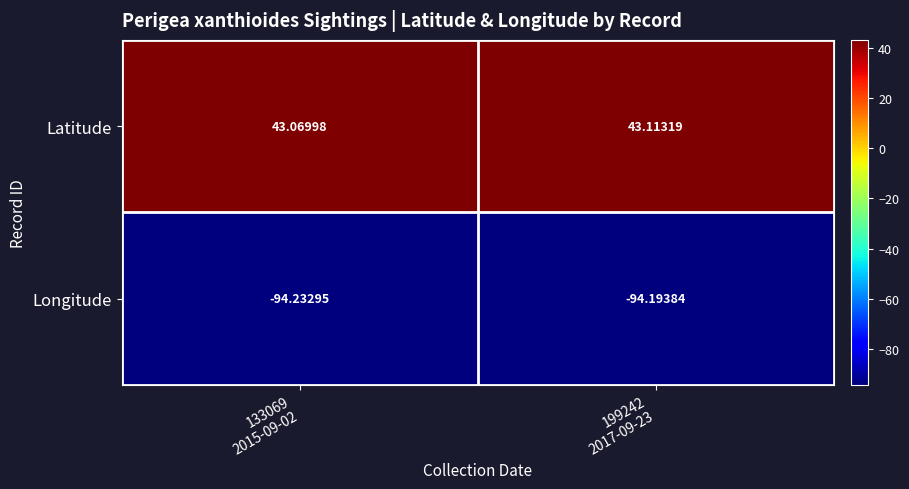

Which series has the largest total across all categories?

Latitude